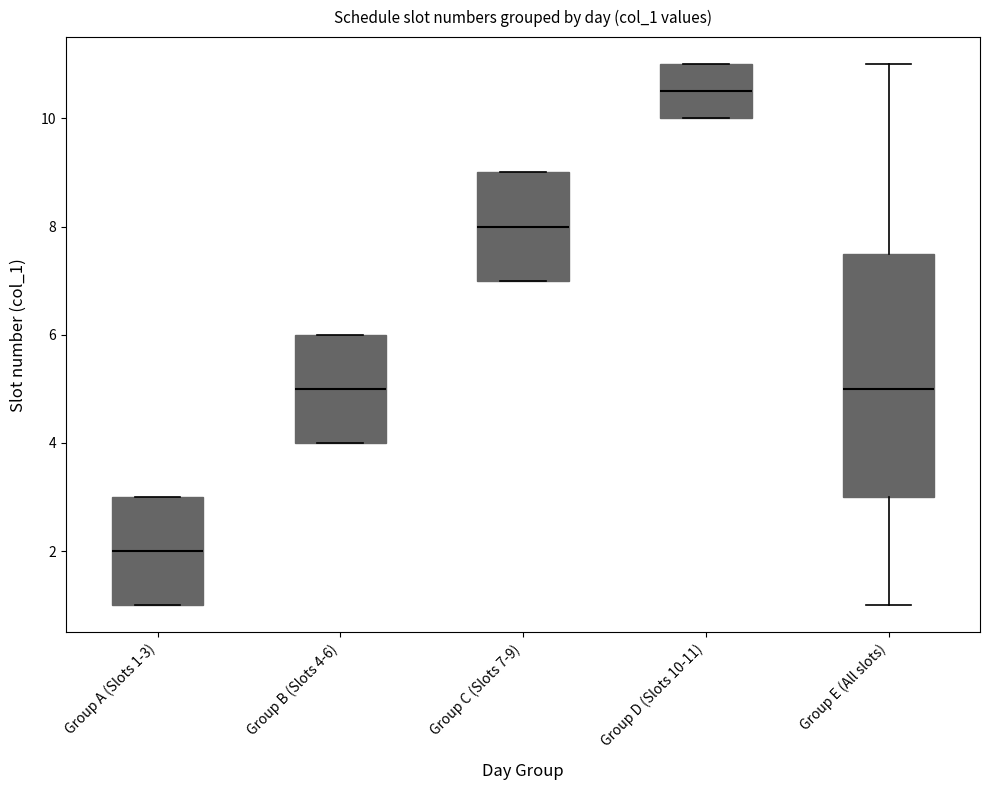

Reading left to right, transcribe this box plot: for each box, give where its median line is, the range the box spans, and where its two whiskers end, as read against the y-axis. The values are not printed on the chart, so give them approximately, as read against the axis.

Group A (Slots 1-3): median 2.0, box 1.0 to 3.0, whiskers 1.0 to 3.0
Group B (Slots 4-6): median 5.0, box 4.0 to 6.0, whiskers 4.0 to 6.0
Group C (Slots 7-9): median 8.0, box 7.0 to 9.0, whiskers 7.0 to 9.0
Group D (Slots 10-11): median 10.6, box 10.0 to 11.0, whiskers 10.0 to 11.0
Group E (All slots): median 5.0, box 3.0 to 7.6, whiskers 1.0 to 11.0